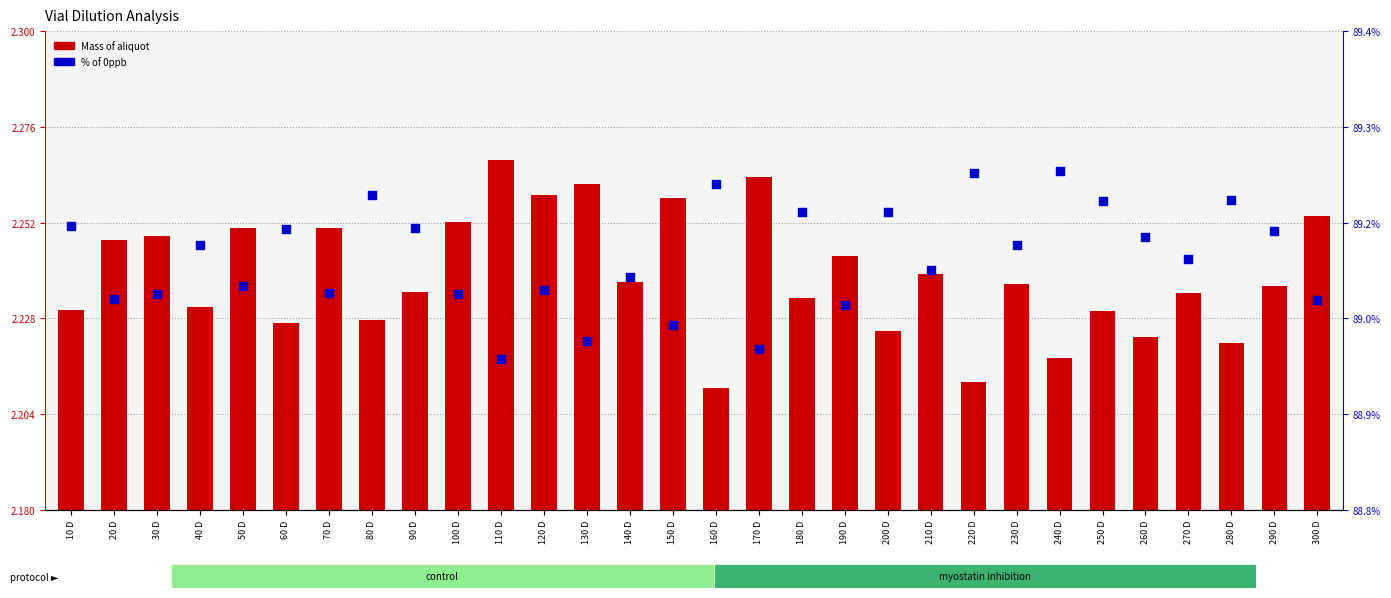

Which series contains the lowest Y value?

Mass of aliquot